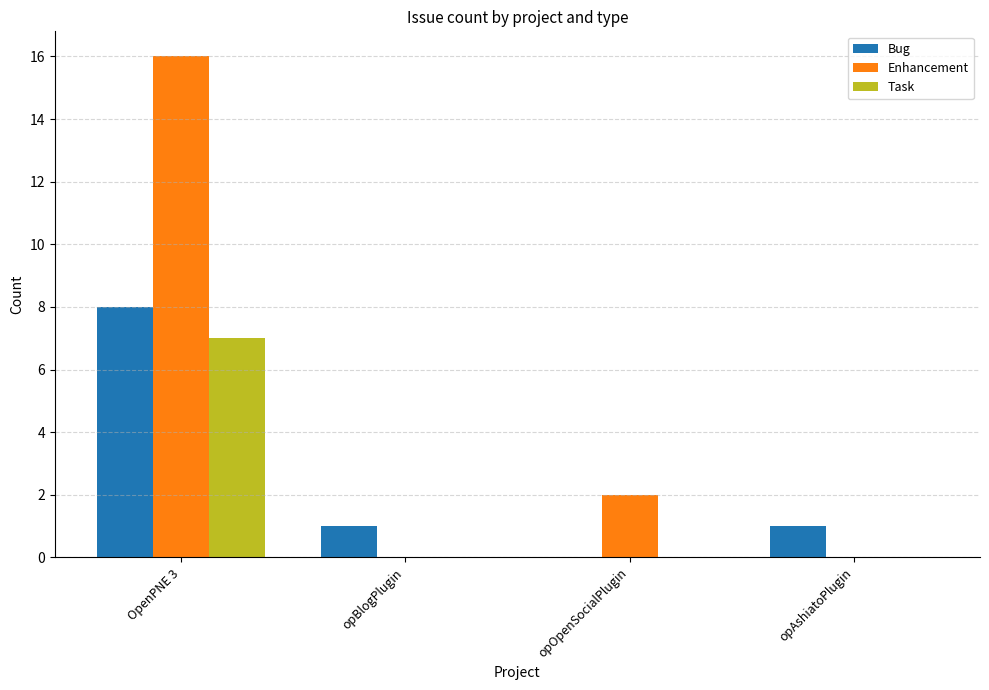

Reading left to right, what are all the values shown in this chart?

Bug: OpenPNE 3=8	opBlogPlugin=1	opOpenSocialPlugin=0	opAshiatoPlugin=1
Enhancement: OpenPNE 3=16	opBlogPlugin=0	opOpenSocialPlugin=2	opAshiatoPlugin=0
Task: OpenPNE 3=7	opBlogPlugin=0	opOpenSocialPlugin=0	opAshiatoPlugin=0